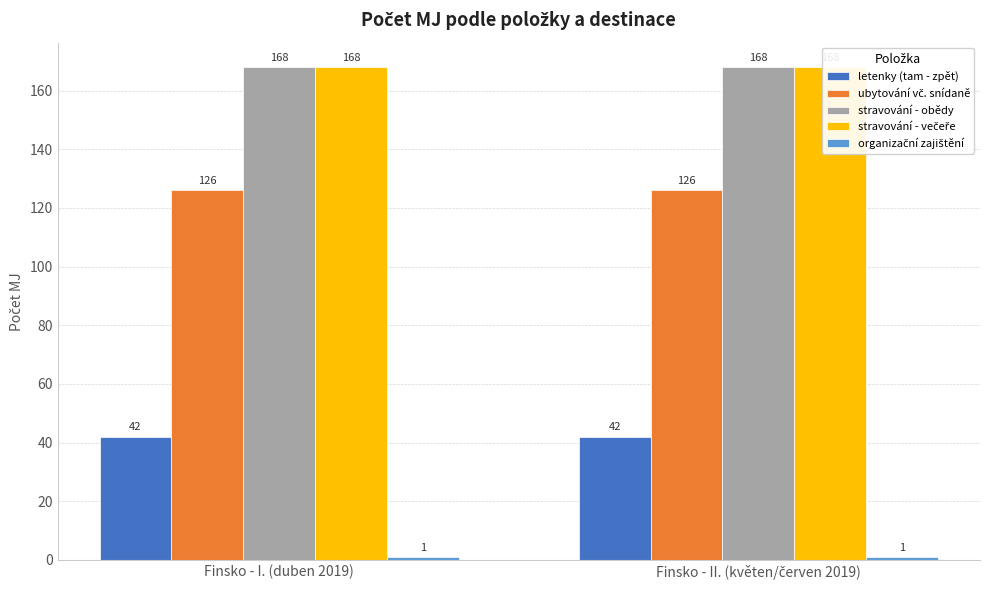

Rank the series by their maximum value, from highest to lowest.

stravování - obědy, stravování - večeře, ubytování vč. snídaně, letenky (tam - zpět), organizační zajištění